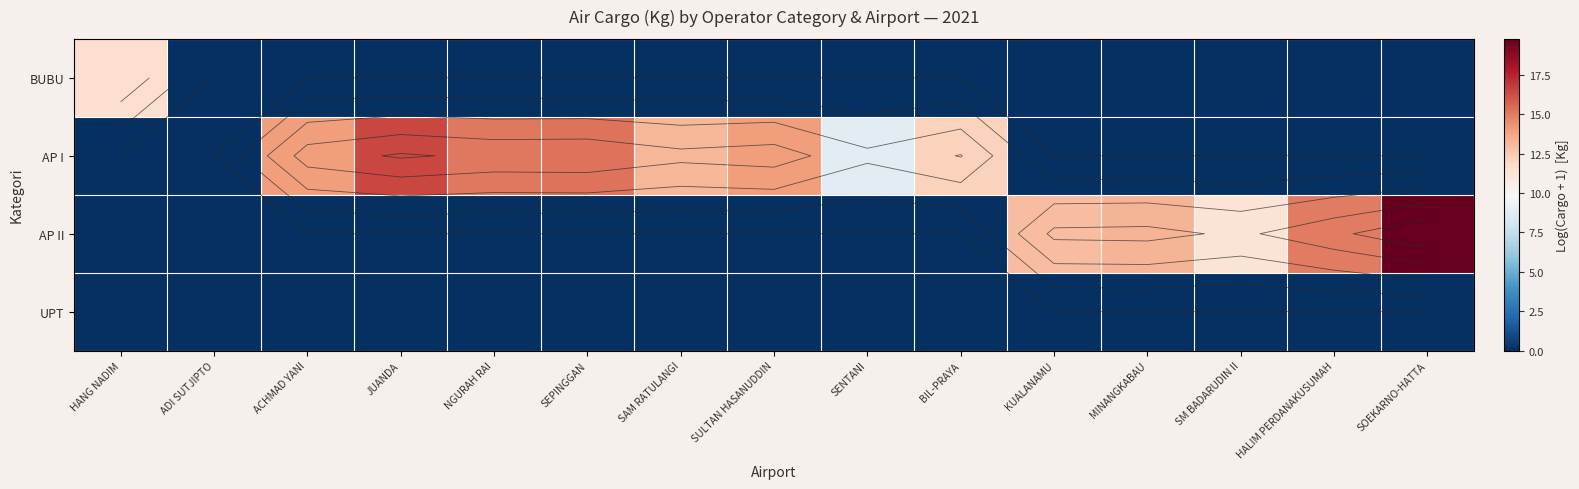

At how many categories does at least one series exceed 15?

5